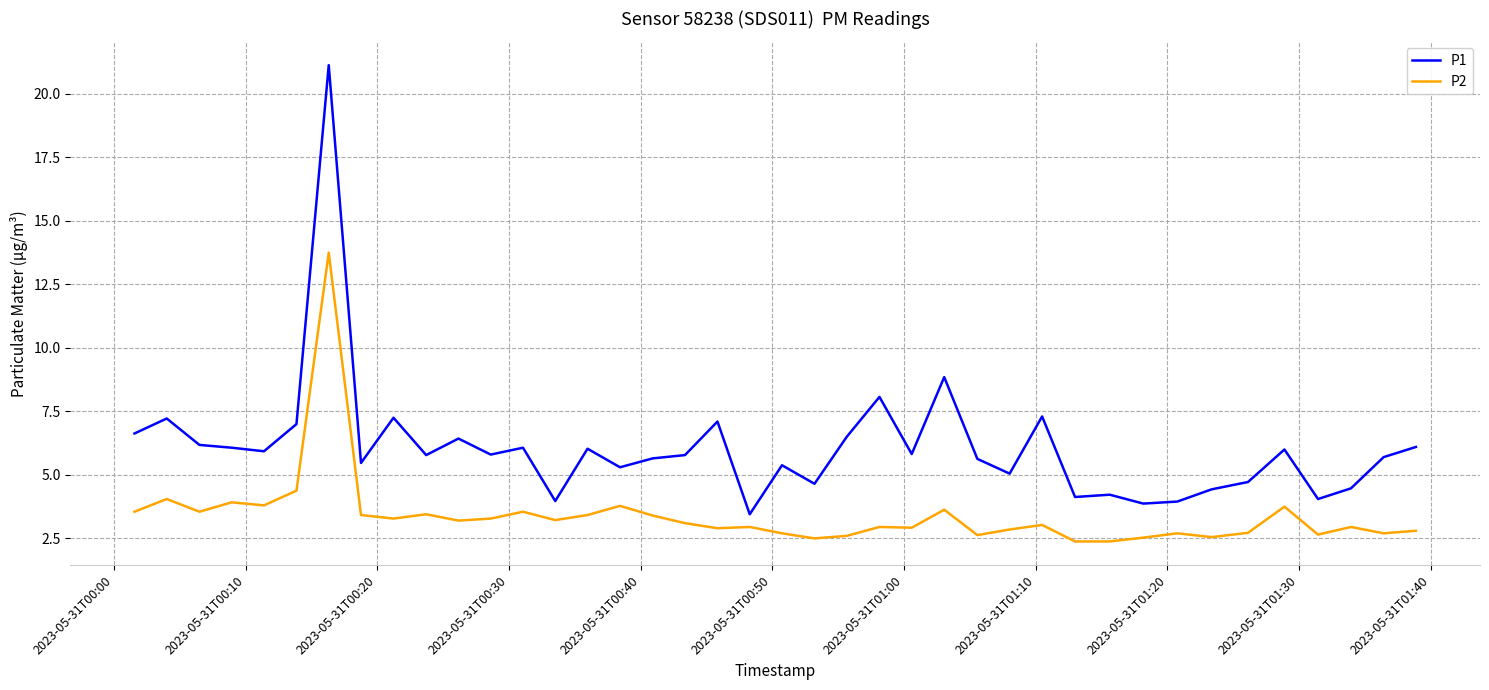

What is the difference between the maximum and minimum values in the P1 series?

17.7